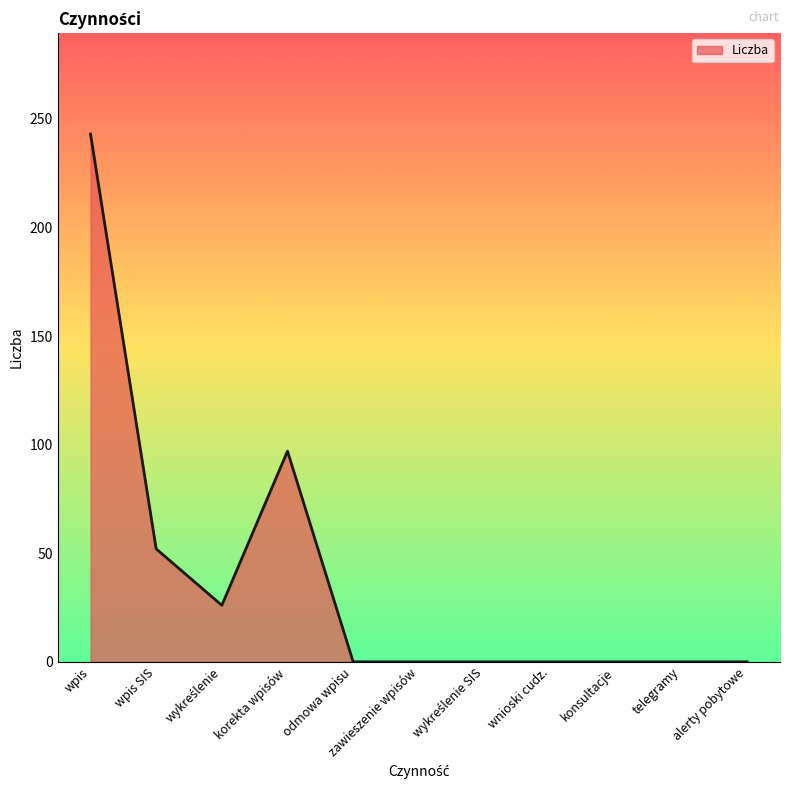

Which category has the highest value across all series?

wpis